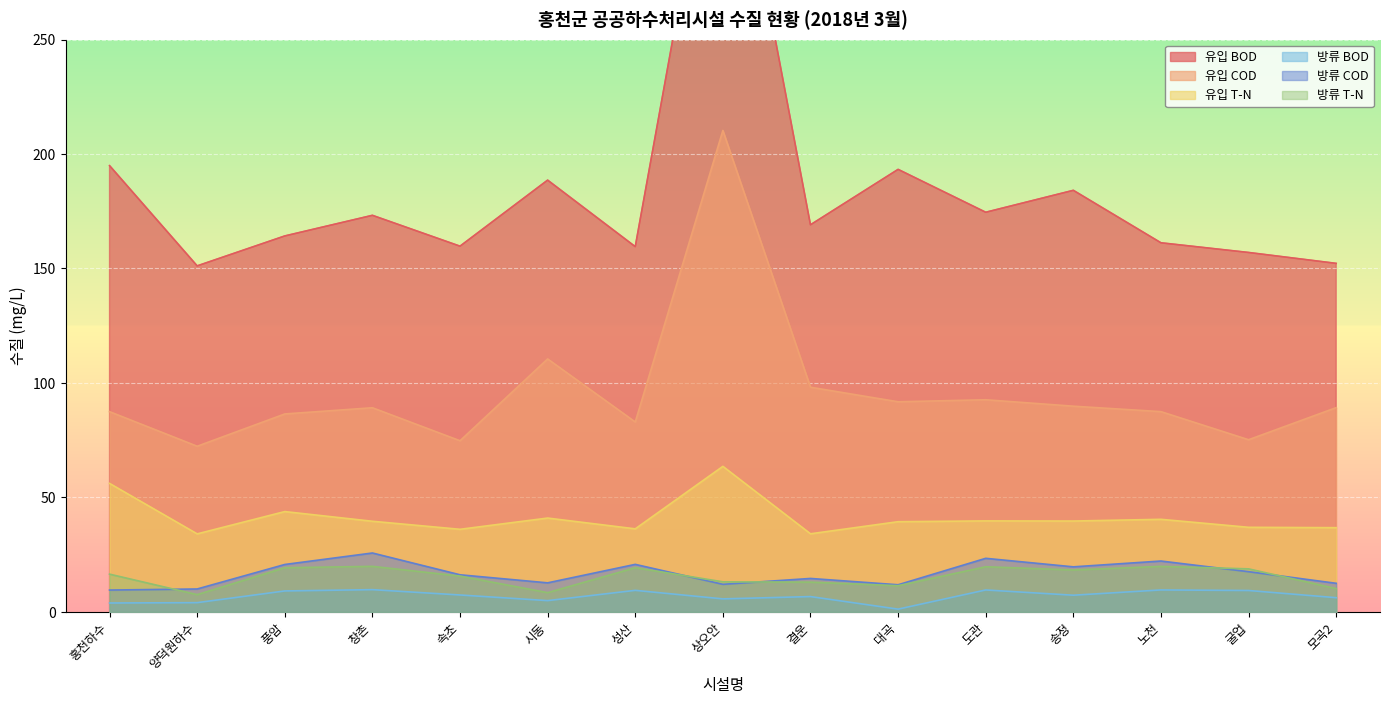

Does the chart display data point markers on the line(s)?

No